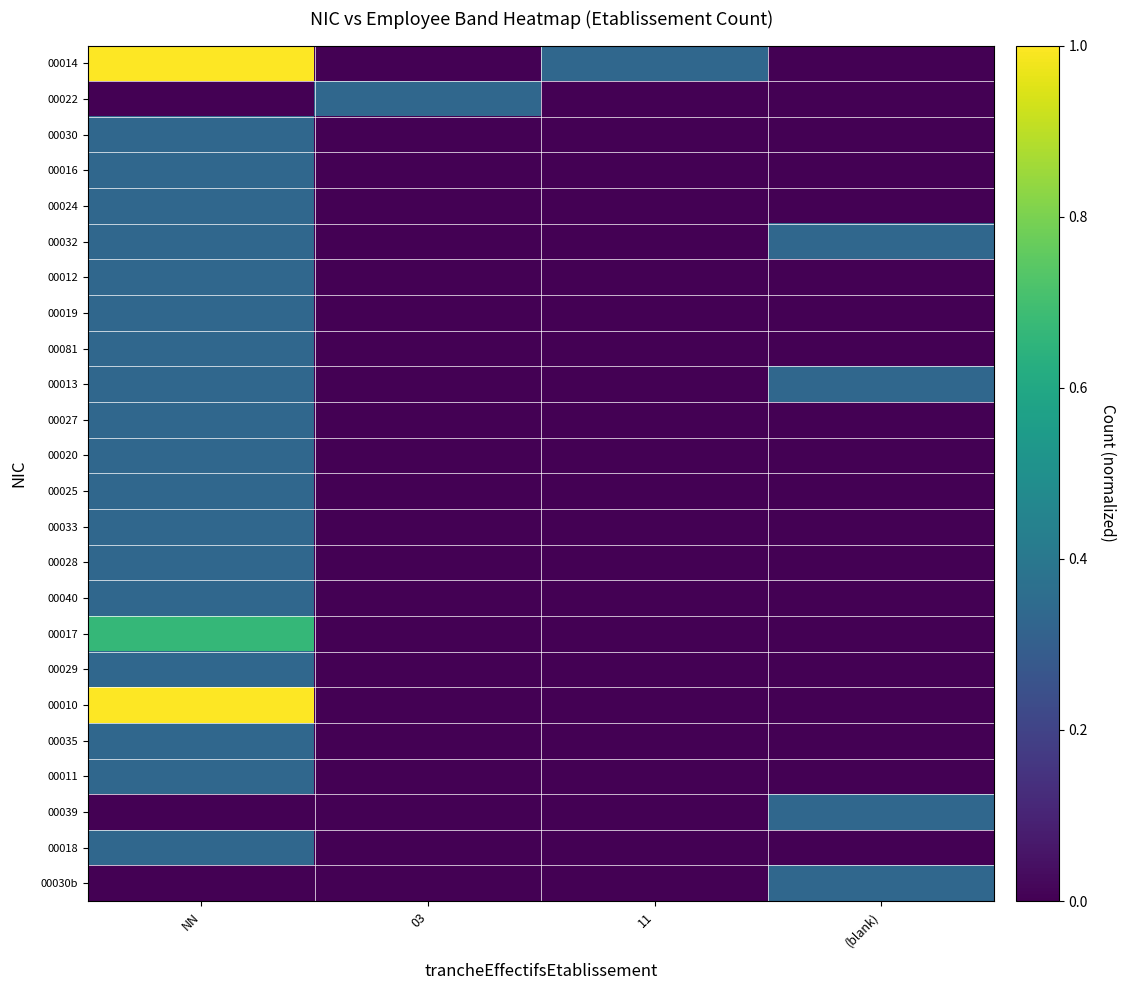

Reading right to left, what are all the values shown in this chart?

00014: (blank)=0.0	11=0.3	03=0.0	NN=1.0
00022: (blank)=0.0	11=0.0	03=0.3	NN=0.0
00030: (blank)=0.0	11=0.0	03=0.0	NN=0.3
00016: (blank)=0.0	11=0.0	03=0.0	NN=0.3
00024: (blank)=0.0	11=0.0	03=0.0	NN=0.3
00032: (blank)=0.3	11=0.0	03=0.0	NN=0.3
00012: (blank)=0.0	11=0.0	03=0.0	NN=0.3
00019: (blank)=0.0	11=0.0	03=0.0	NN=0.3
00081: (blank)=0.0	11=0.0	03=0.0	NN=0.3
00013: (blank)=0.3	11=0.0	03=0.0	NN=0.3
00027: (blank)=0.0	11=0.0	03=0.0	NN=0.3
00020: (blank)=0.0	11=0.0	03=0.0	NN=0.3
00025: (blank)=0.0	11=0.0	03=0.0	NN=0.3
00033: (blank)=0.0	11=0.0	03=0.0	NN=0.3
00028: (blank)=0.0	11=0.0	03=0.0	NN=0.3
00040: (blank)=0.0	11=0.0	03=0.0	NN=0.3
00017: (blank)=0.0	11=0.0	03=0.0	NN=0.7
00029: (blank)=0.0	11=0.0	03=0.0	NN=0.3
00010: (blank)=0.0	11=0.0	03=0.0	NN=1.0
00035: (blank)=0.0	11=0.0	03=0.0	NN=0.3
00011: (blank)=0.0	11=0.0	03=0.0	NN=0.3
00039: (blank)=0.3	11=0.0	03=0.0	NN=0.0
00018: (blank)=0.0	11=0.0	03=0.0	NN=0.3
00030b: (blank)=0.3	11=0.0	03=0.0	NN=0.0